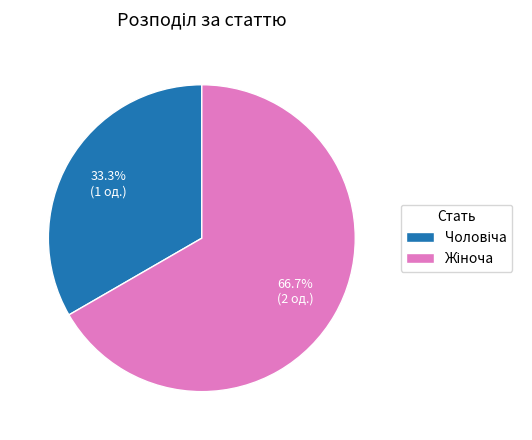

Is there any slice that represents more than half of the pie?

Yes